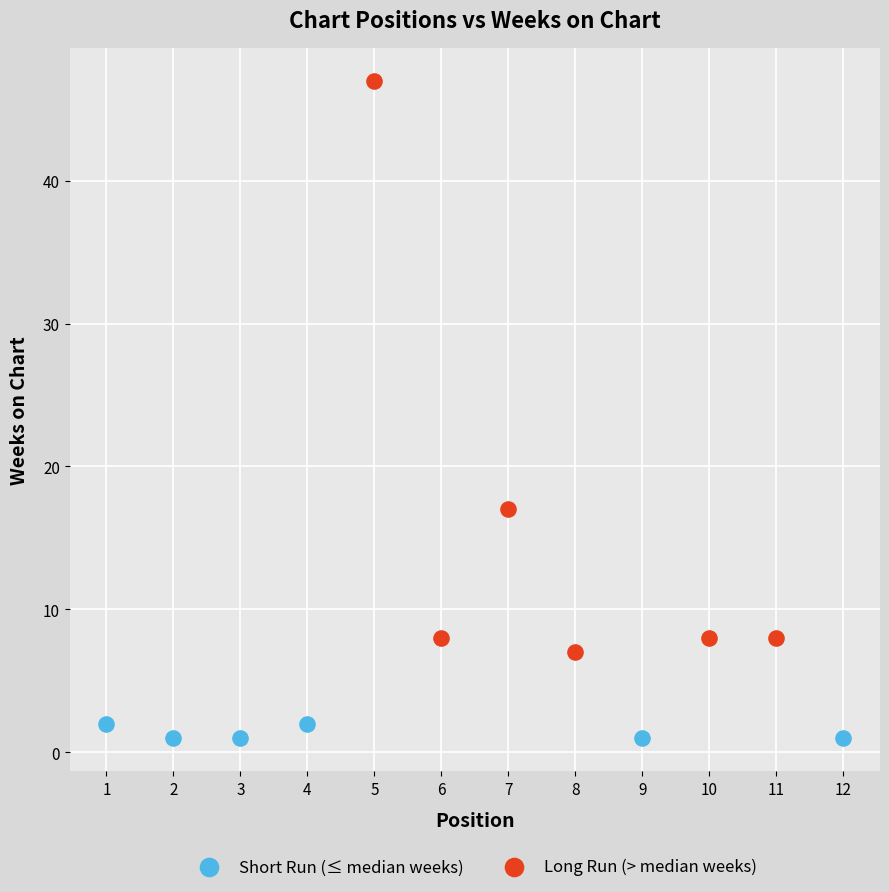

What are all the series names shown in the legend?

Short Run (≤ median weeks), Long Run (> median weeks)